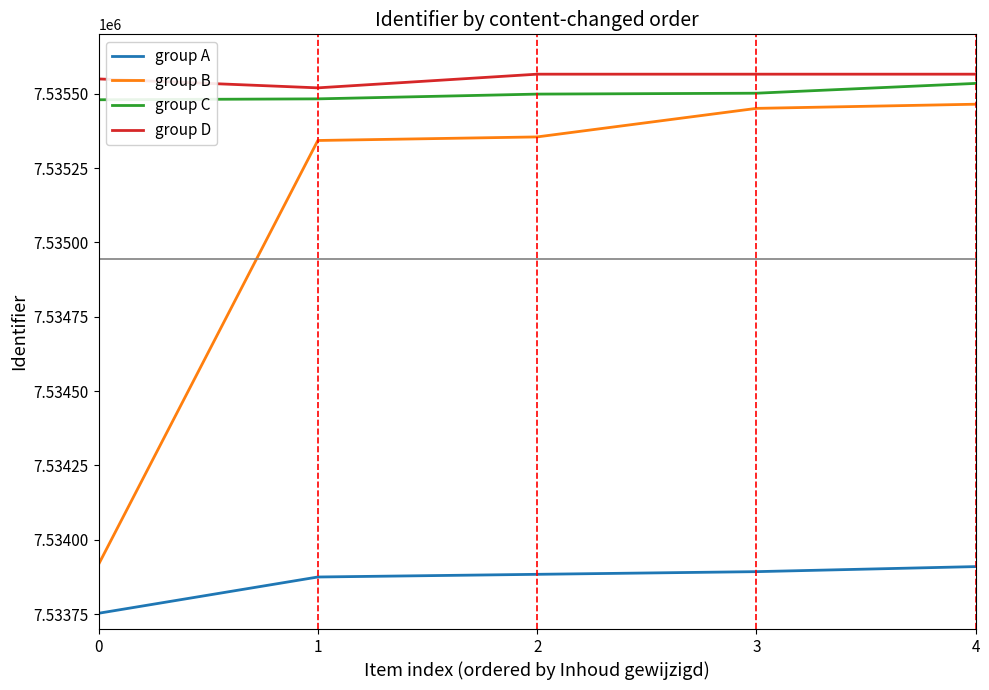

What is the total value across all series at 2?

30140304